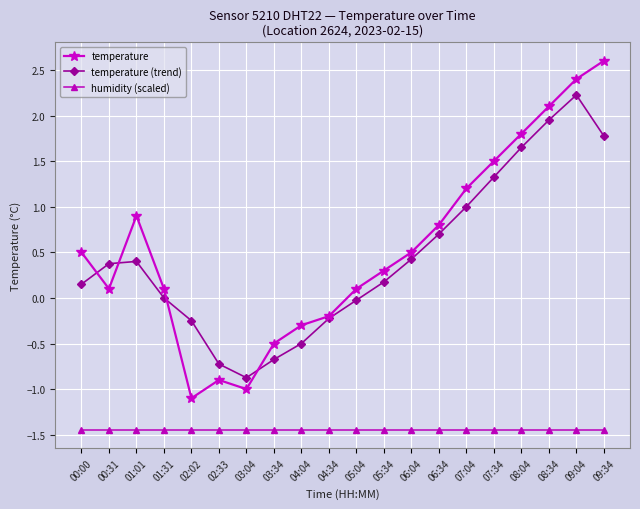

True or false: temperature (trend) has more than 0 interior local peaks.

True